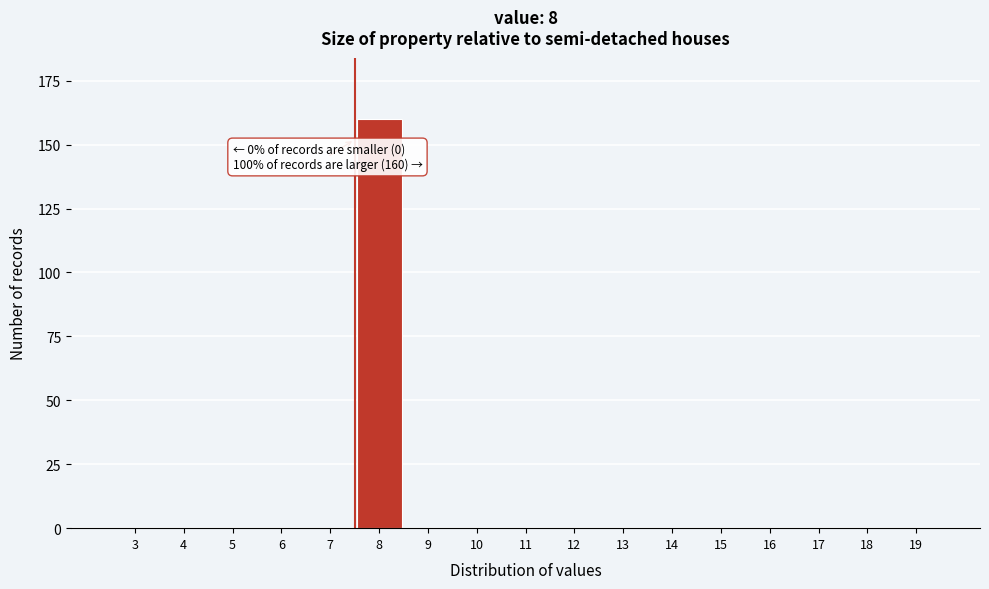

Reading left to right, list all the values displayed in this chart.

3=0	4=0	5=0	6=0	7=0	8=160	9=0	10=0	11=0	12=0	13=0	14=0	15=0	16=0	17=0	18=0	19=0